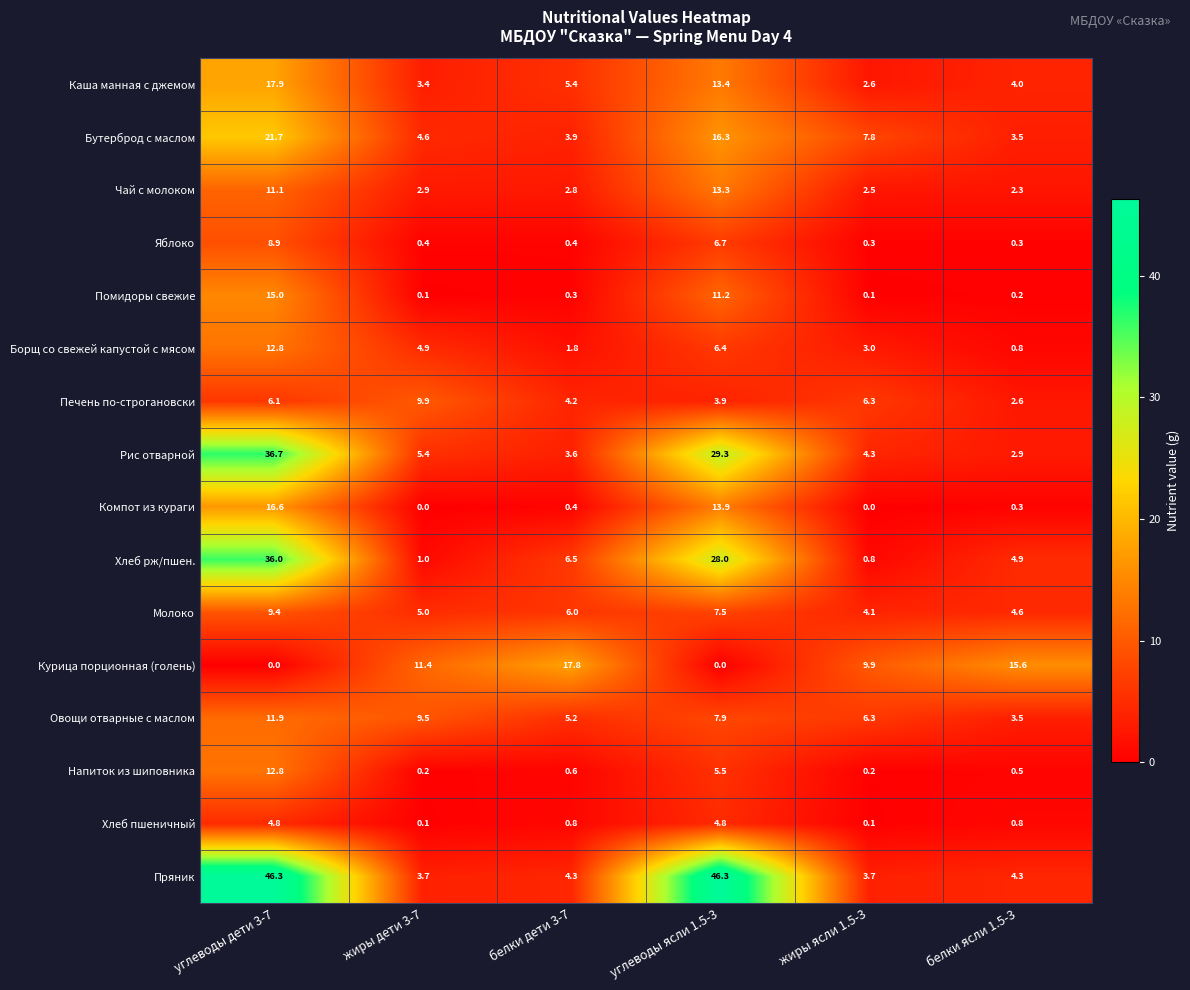

The Молоко series shows 7.4 at белки ясли 1.5-3. True or false?

False